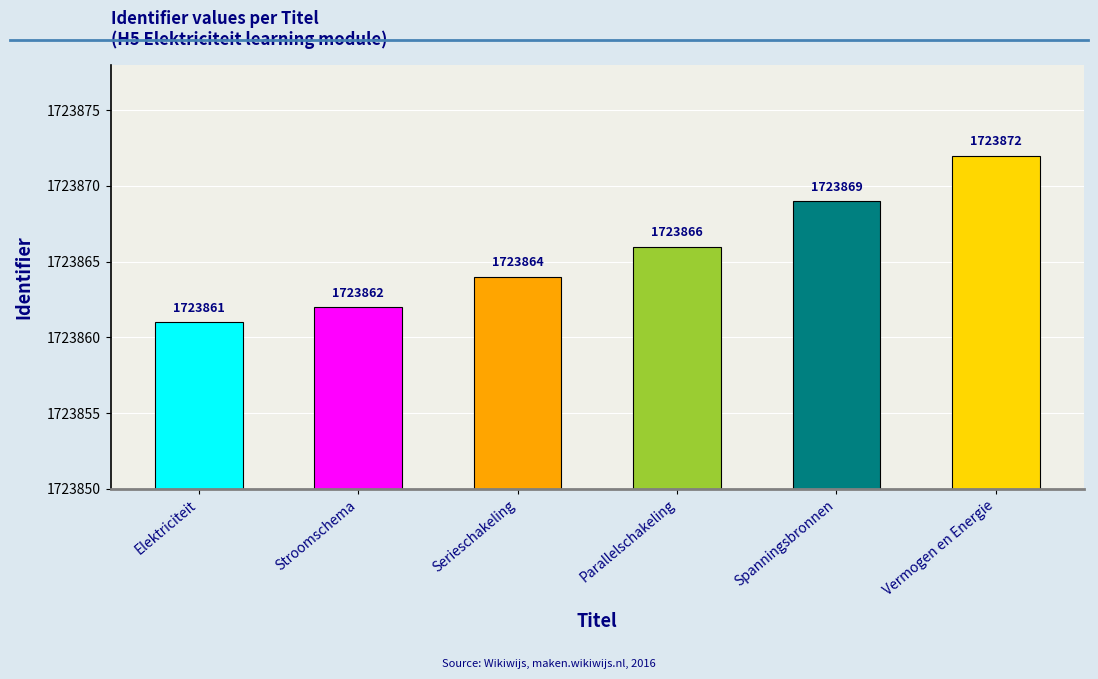

What is the difference between the values at Spanningsbronnen and Serieschakeling?

5